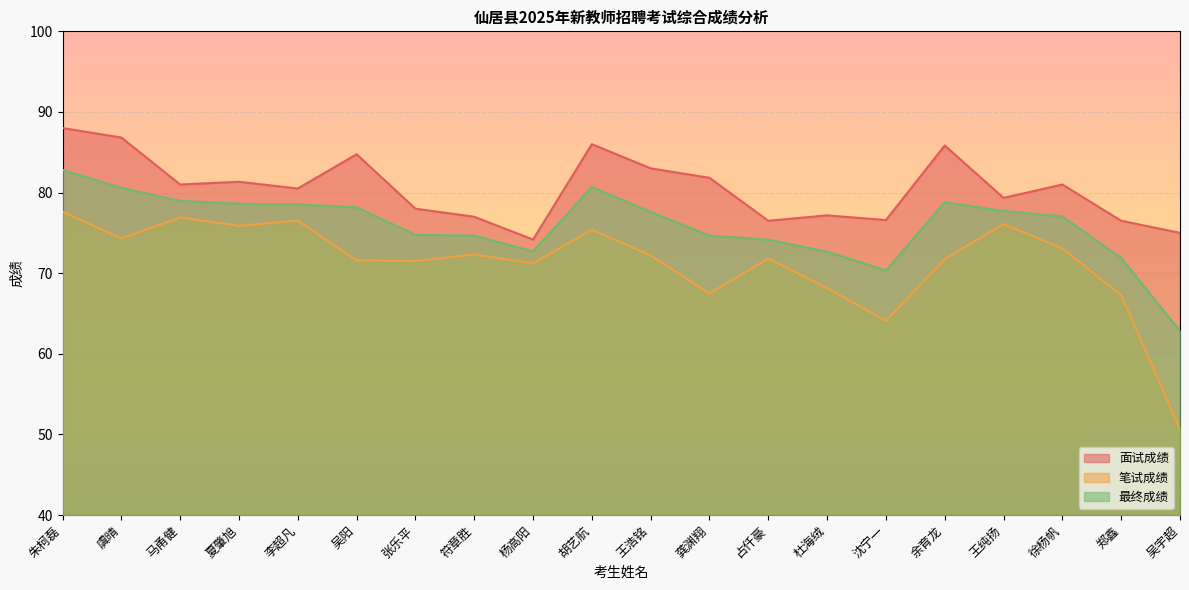

What position from the left is 龚渊翔?

12